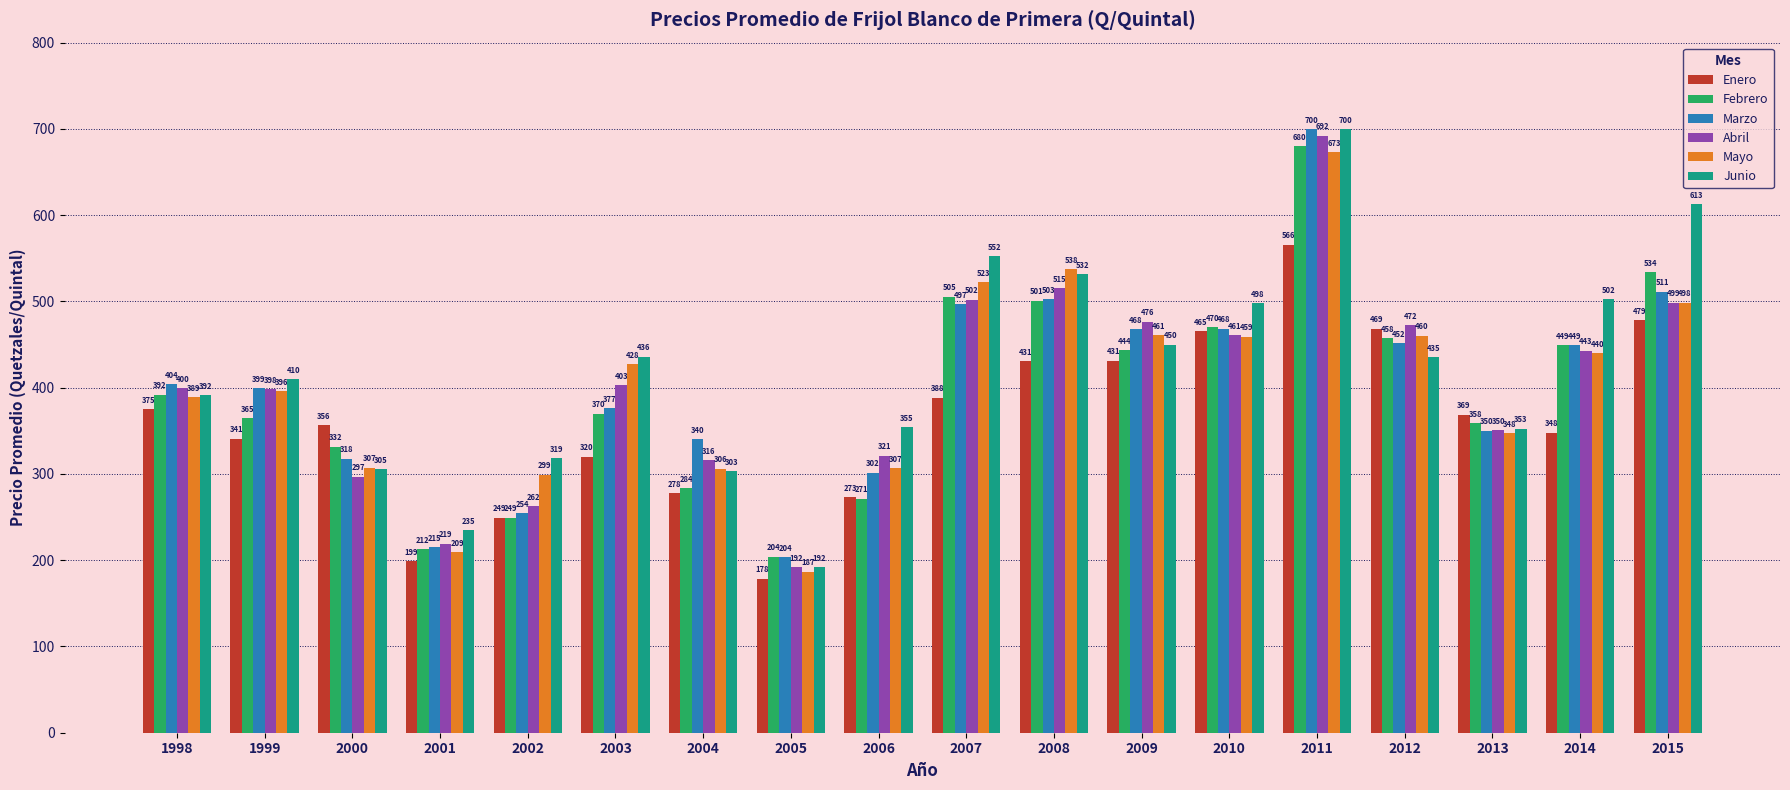

What is the greatest value displayed?

700.0